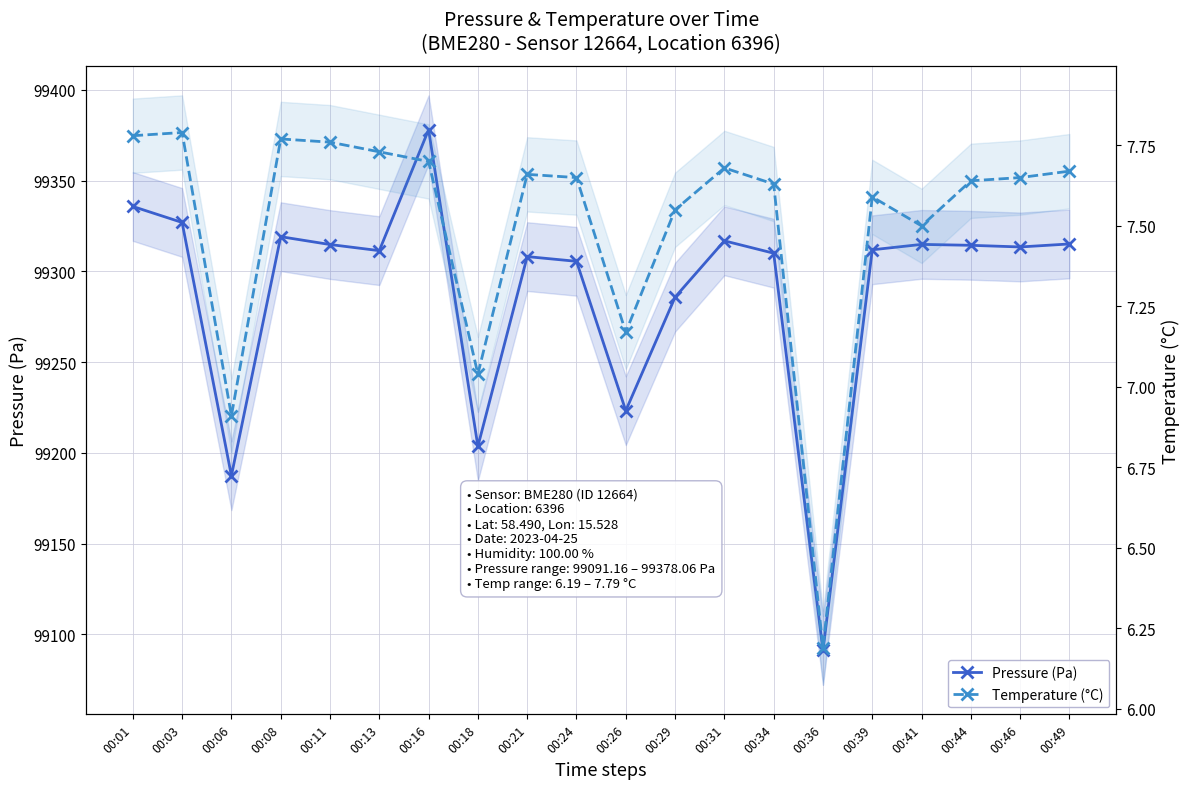

What is the minimum value for Temperature (°C)?

6.2